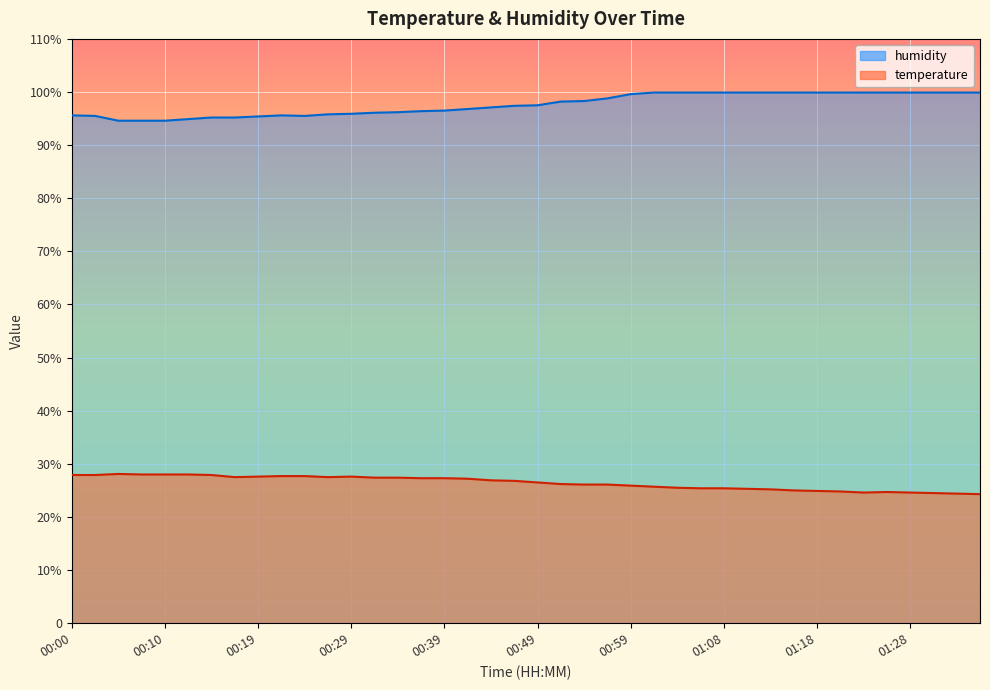

What is the sum of all humidity values?

3905.8